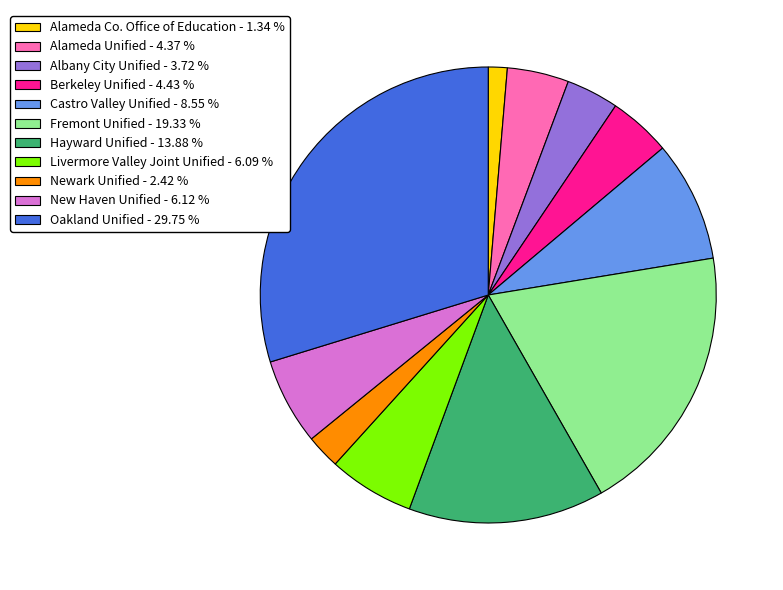

Do Albany City Unified and Alameda Co. Office of Education together represent more than half of the pie?

No